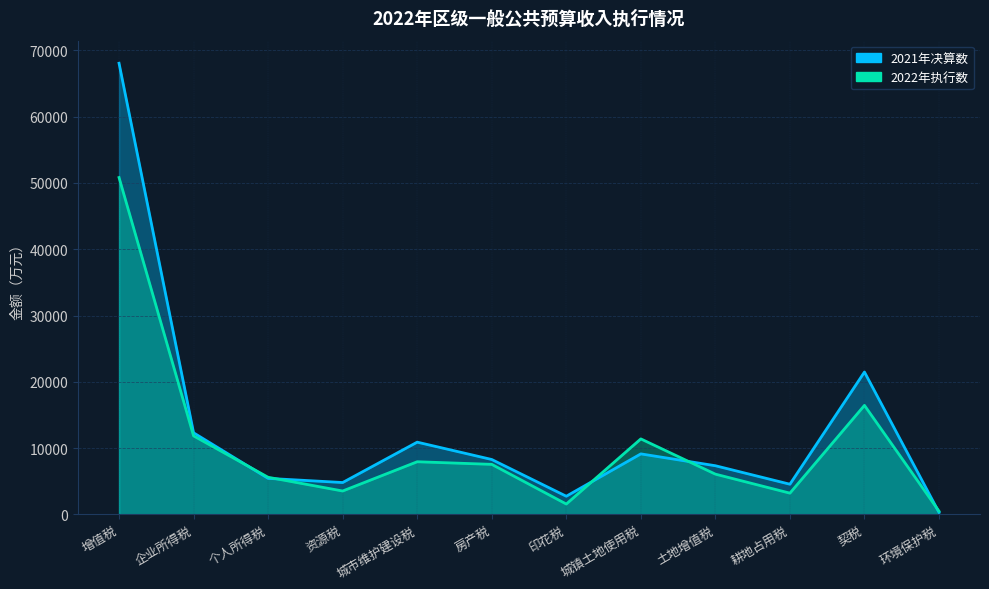

Which series ends up on top after the final intersection of 2021年决算数 and 2022年执行数?

2022年执行数